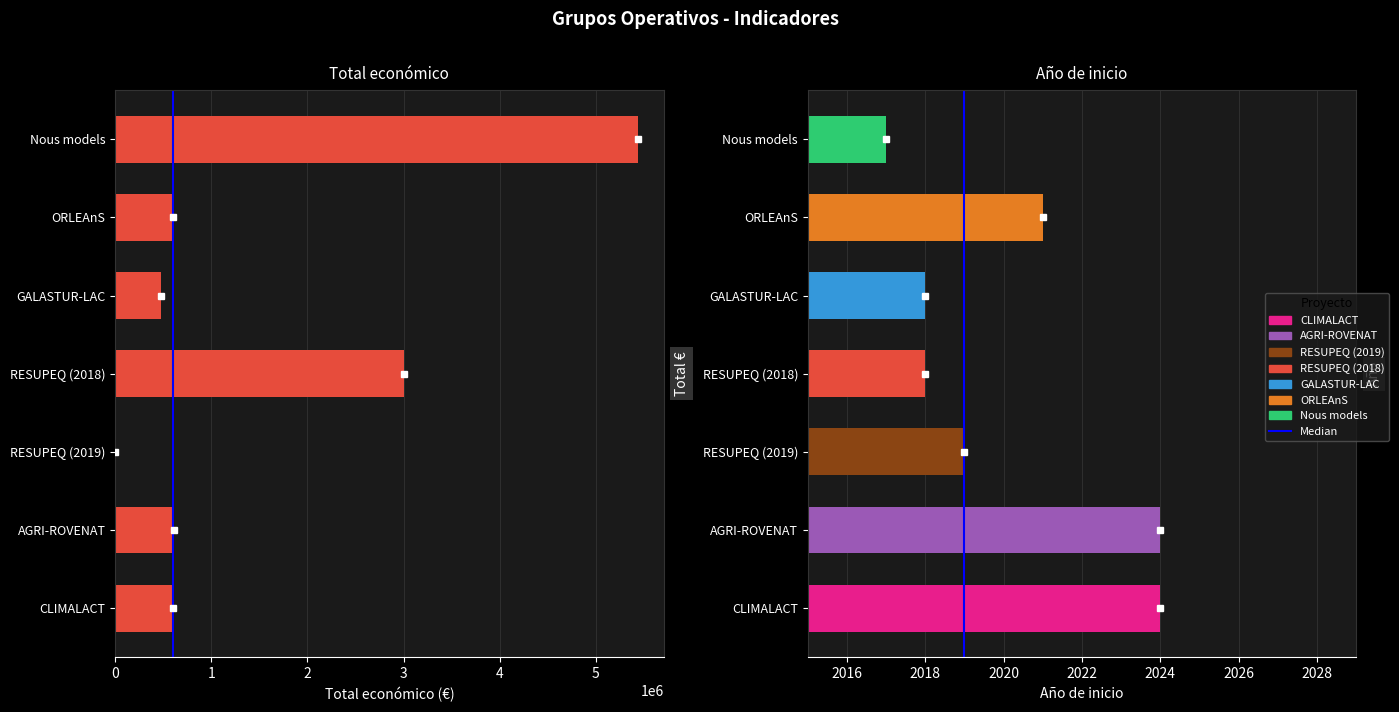

At which label does the data first exceed 600000?

AGRI-ROVENAT